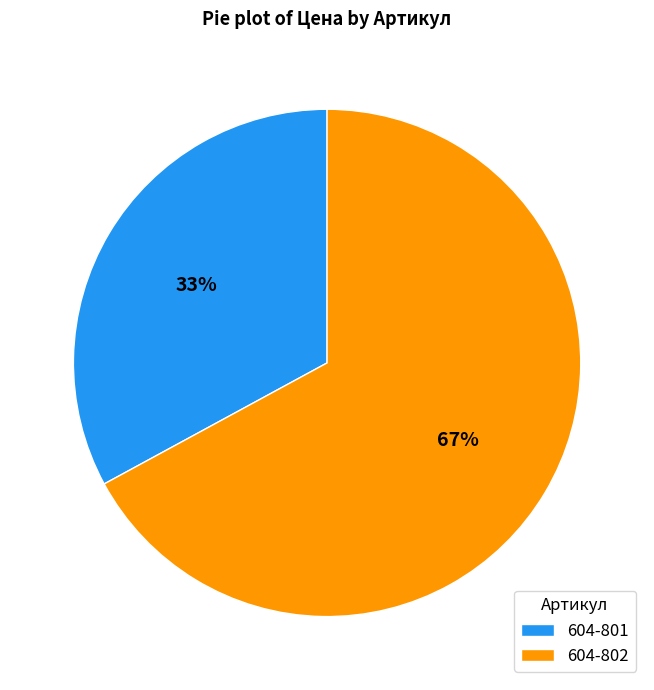

Do 604-801 and 604-802 together represent more than half of the pie?

Yes